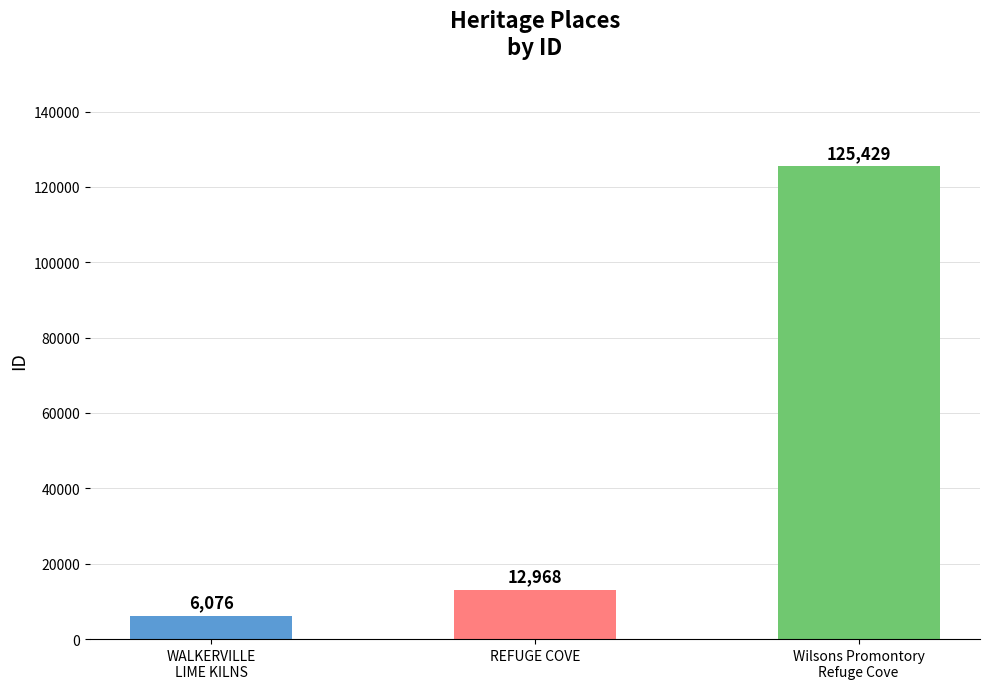

Rank the categories by value from highest to lowest.

Wilsons Promontory
Refuge Cove, REFUGE COVE, WALKERVILLE
LIME KILNS